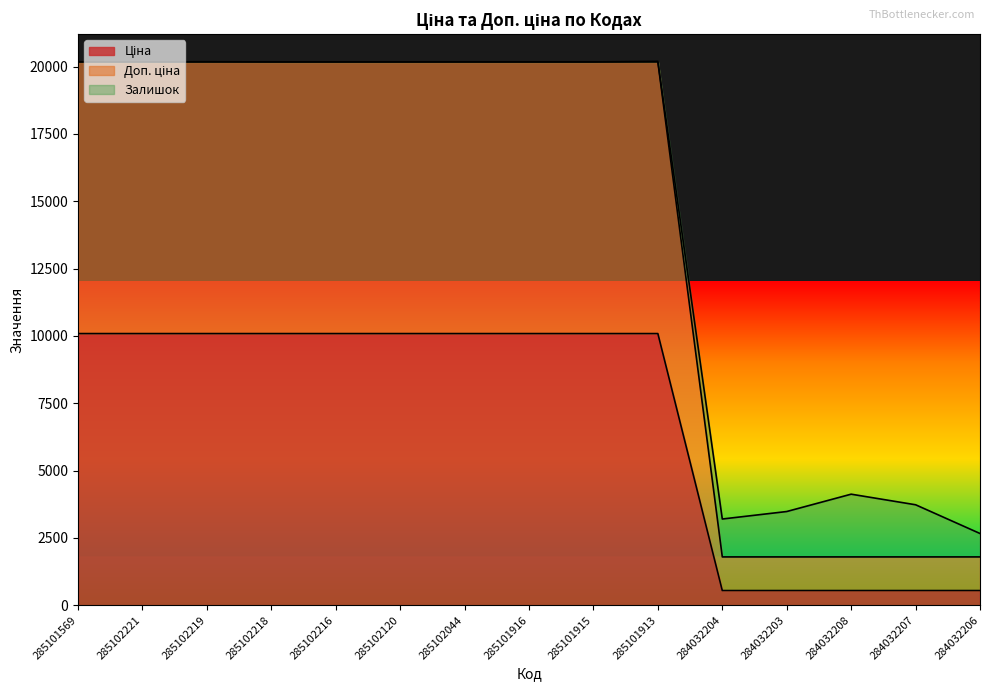

True or false: Ціна and Доп. ціна cross at least once.

False